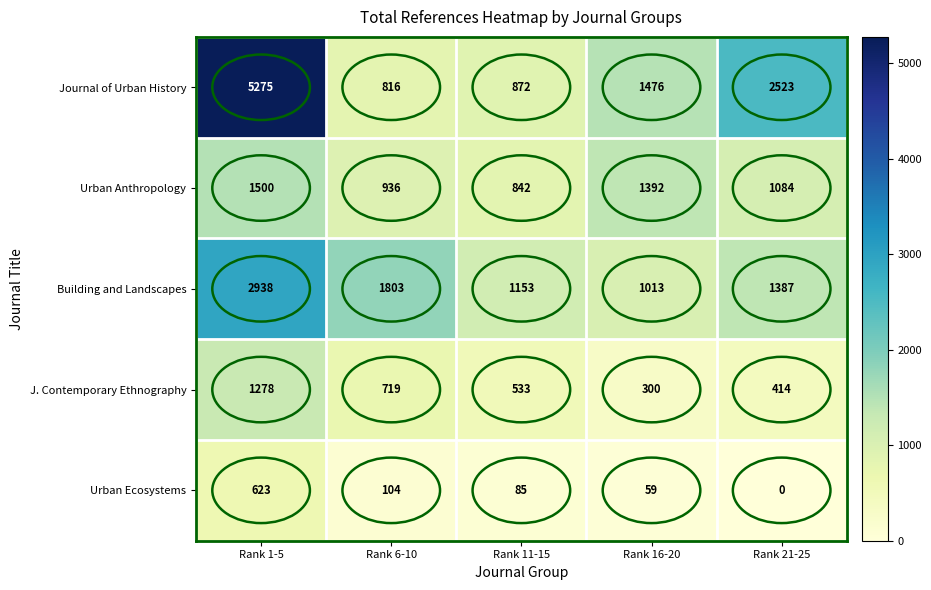

Count the J. Contemporary Ethnography values in the range 414 to 719.

3